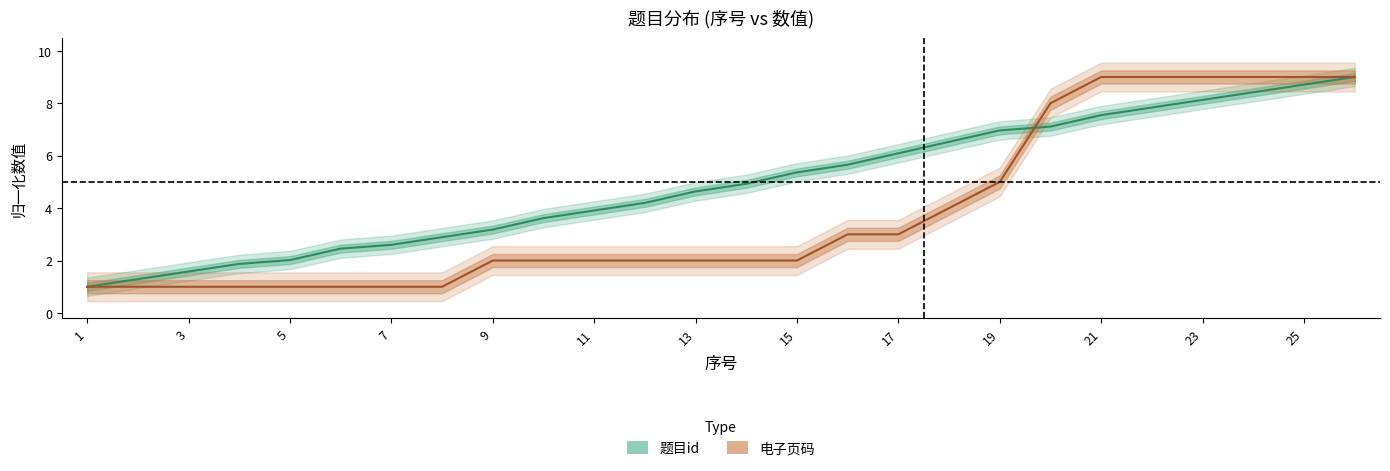

Rank the series at 11 from highest to lowest value.

题目id, 电子页码